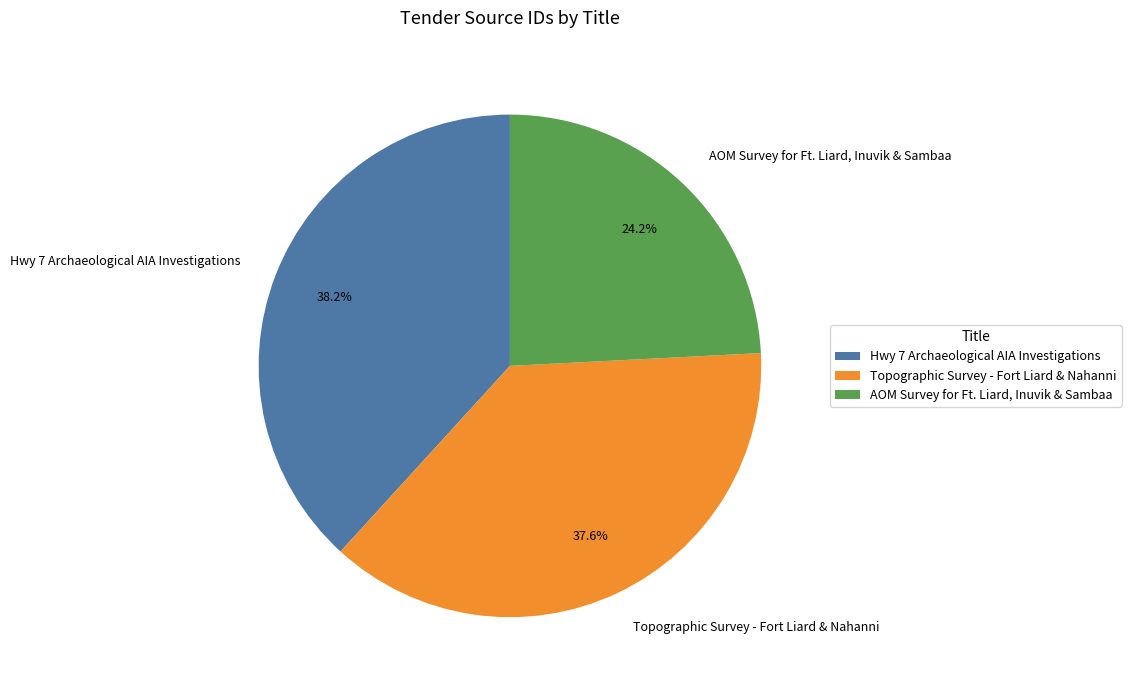

Rank the categories by value from highest to lowest.

Hwy 7 Archaeological AIA Investigations, Topographic Survey - Fort Liard & Nahanni, AOM Survey for Ft. Liard, Inuvik & Sambaa